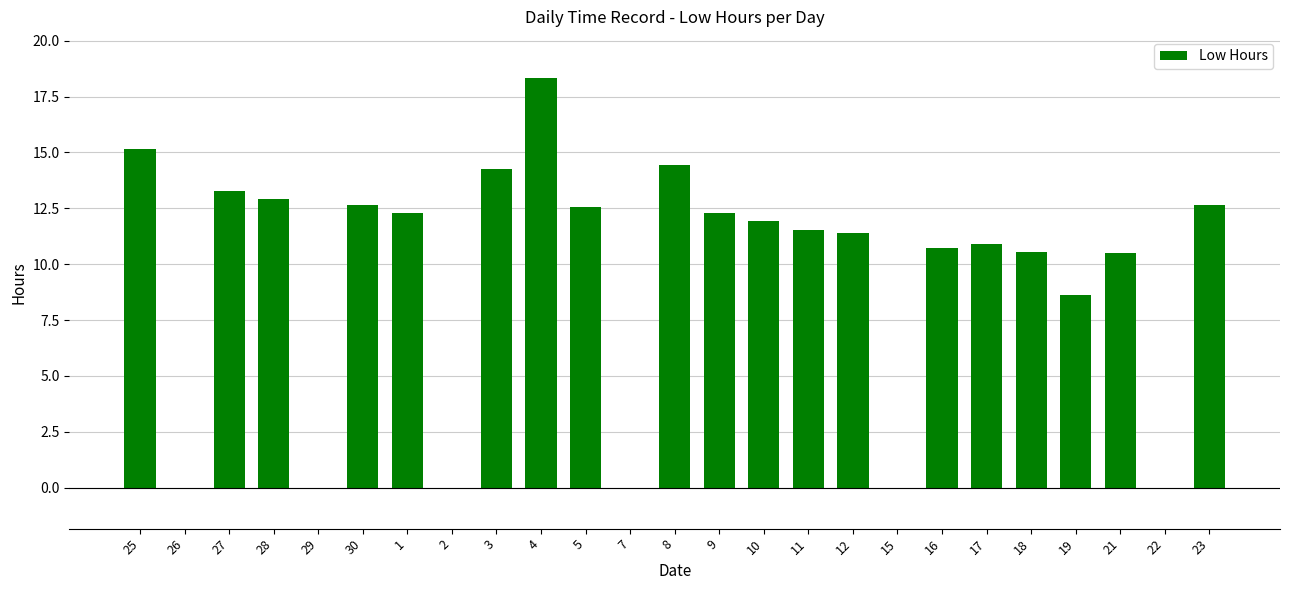

At which label is the value closest to 9?

19